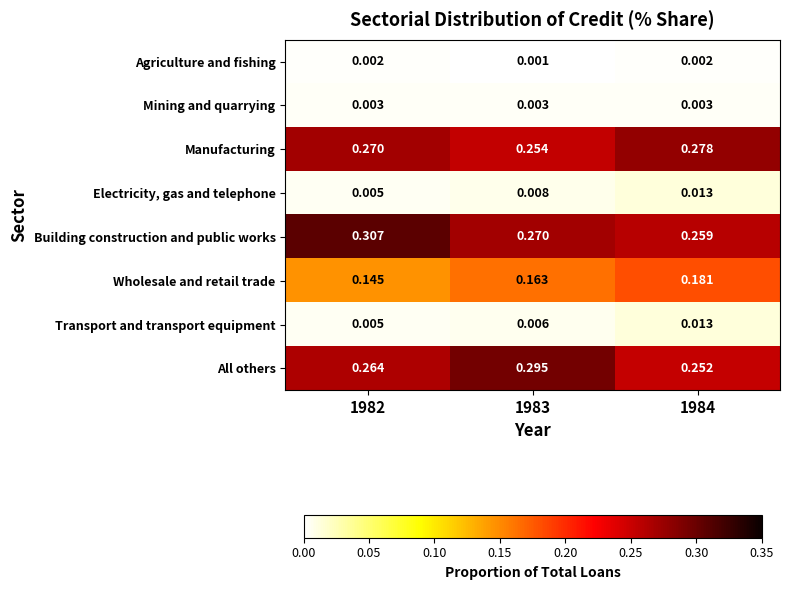

Is the value of Mining and quarrying at 1983 greater than the value of Building construction and public works at 1984?

No